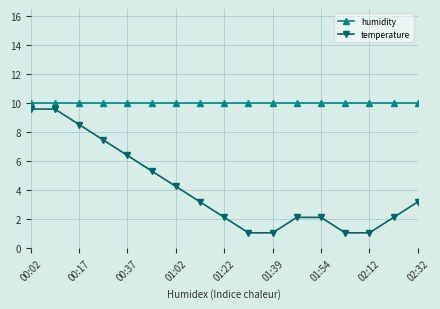

Rank the series by their average value, from highest to lowest.

humidity, temperature